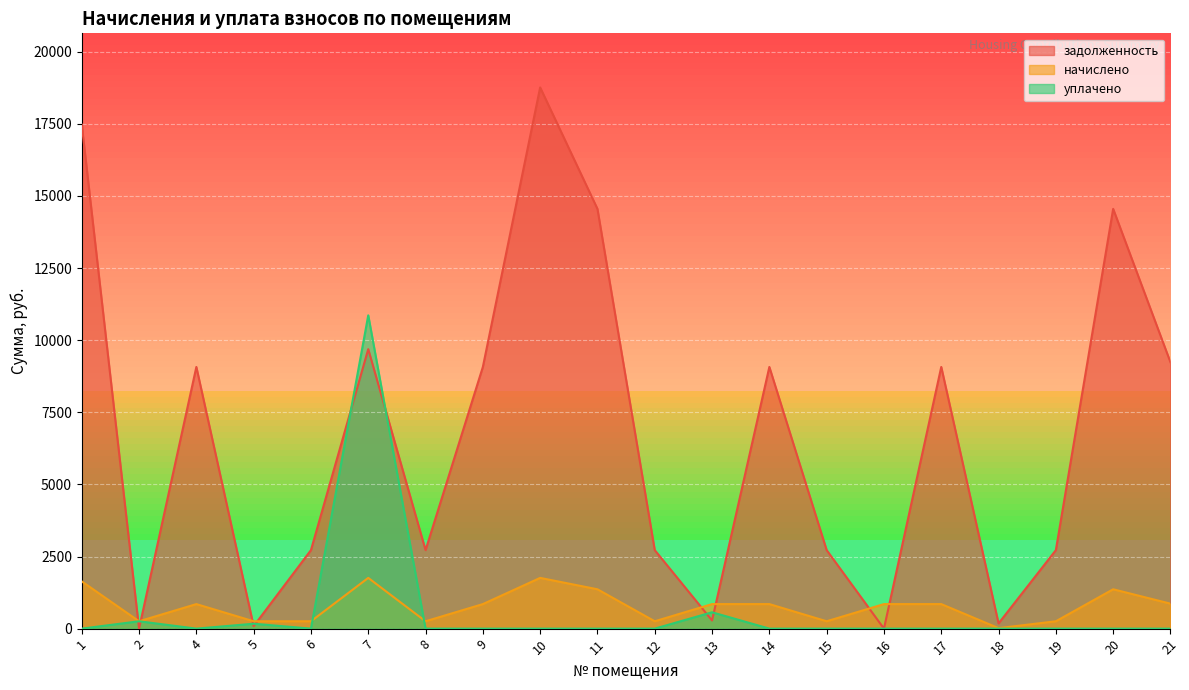

True or false: начислено has a value of 1758.8 at 7.

True